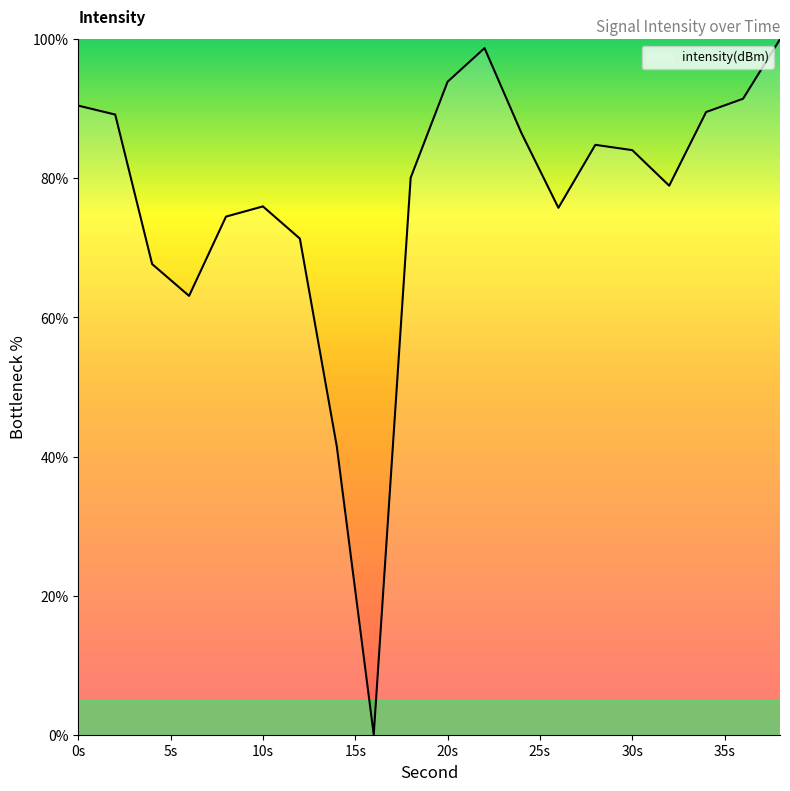

What is the greatest value displayed?

100.0